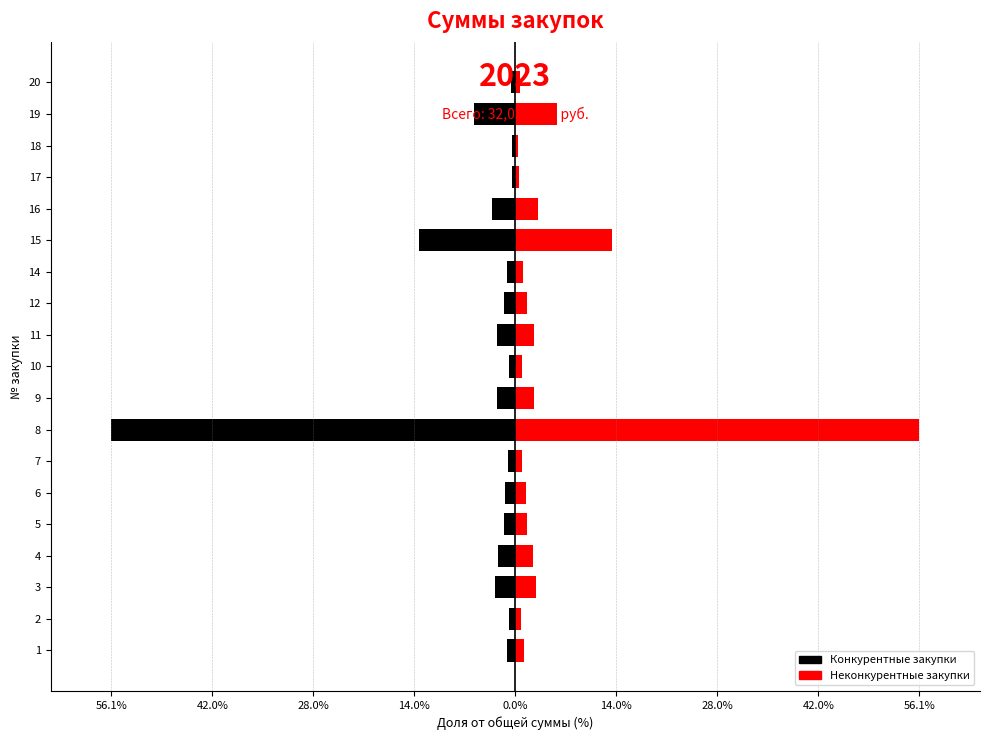

Reading left to right, what are all the values shown in this chart?

Конкурентные закупки: -1.2	-0.8	-2.9	-2.4	-1.6	-1.5	-1.0	-56.1	-2.6	-0.9	-2.6	-1.6	-1.1	-13.4	-3.2	-0.5	-0.4	-5.8	-0.6
Неконкурентные закупки: 1.2	0.8	2.9	2.4	1.6	1.5	1.0	56.1	2.6	0.9	2.6	1.6	1.1	13.4	3.2	0.5	0.4	5.8	0.6